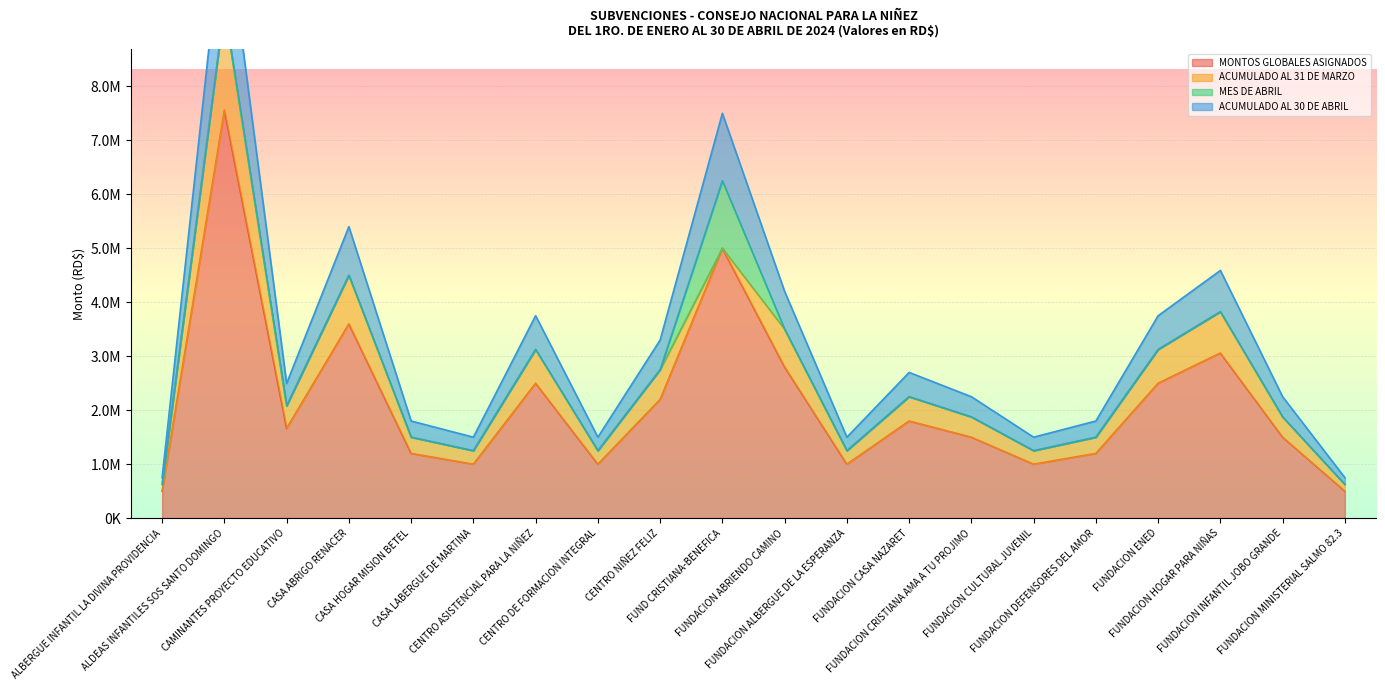

Where is the first local minimum for ACUMULADO AL 30 DE ABRIL?

CAMINANTES PROYECTO EDUCATIVO